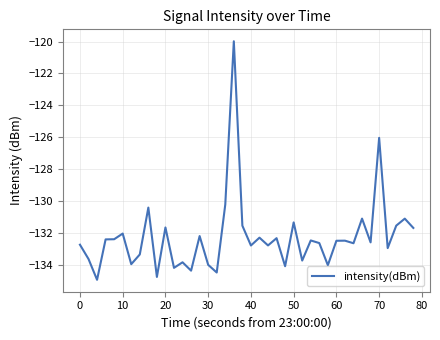

What is the difference between the maximum and minimum values?

15.0